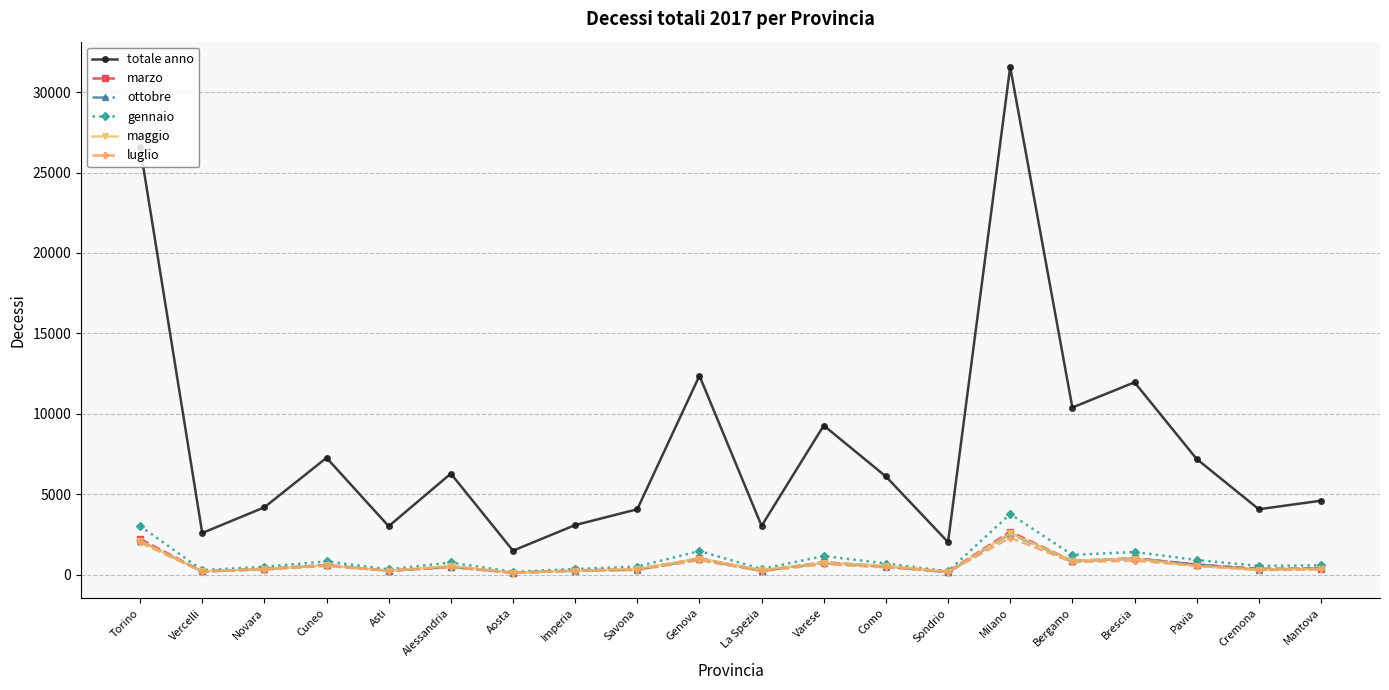

At which label does ottobre reach its peak?

Milano